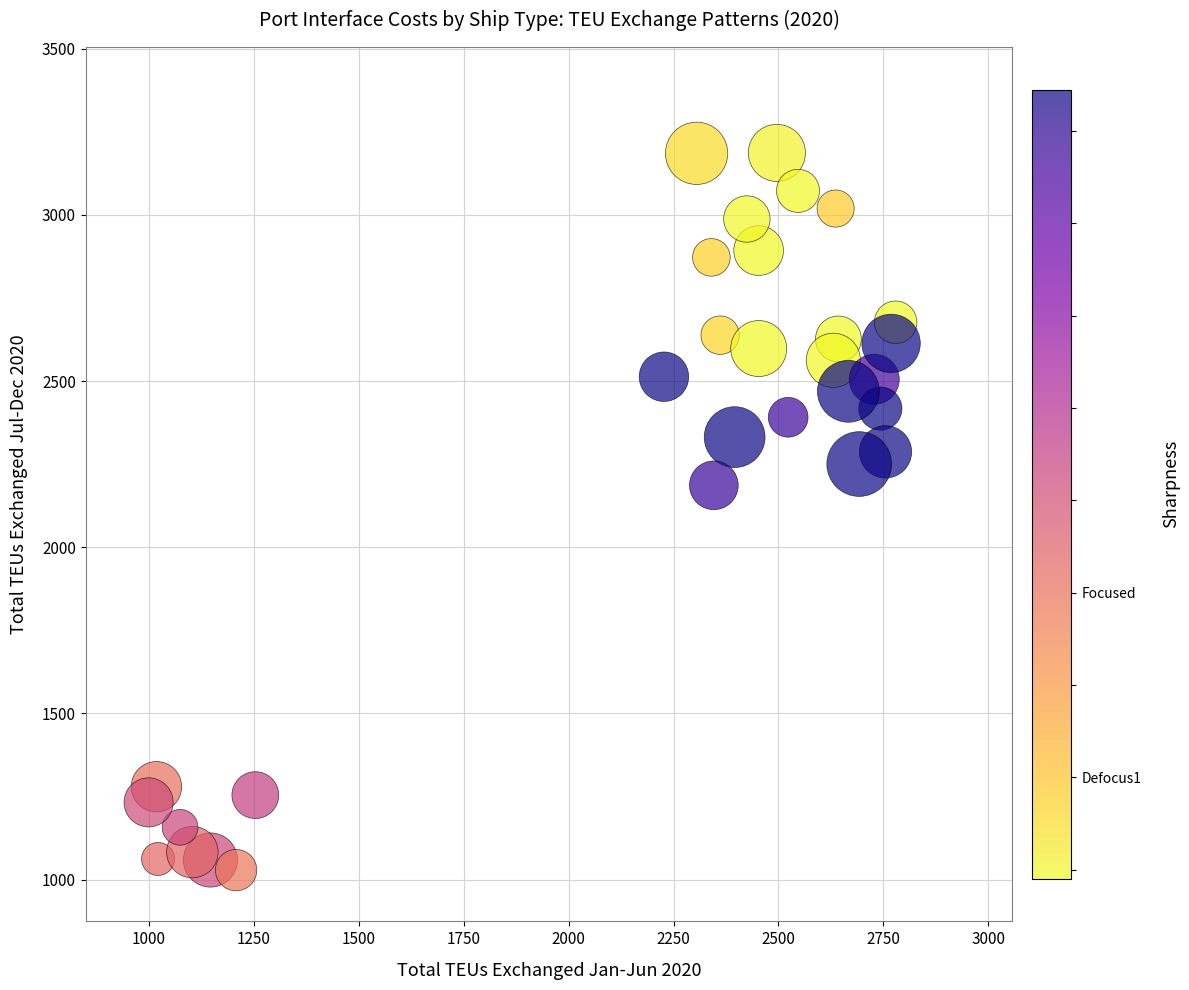

What Y value in the scatter plot is closest to 2107?

2186.4